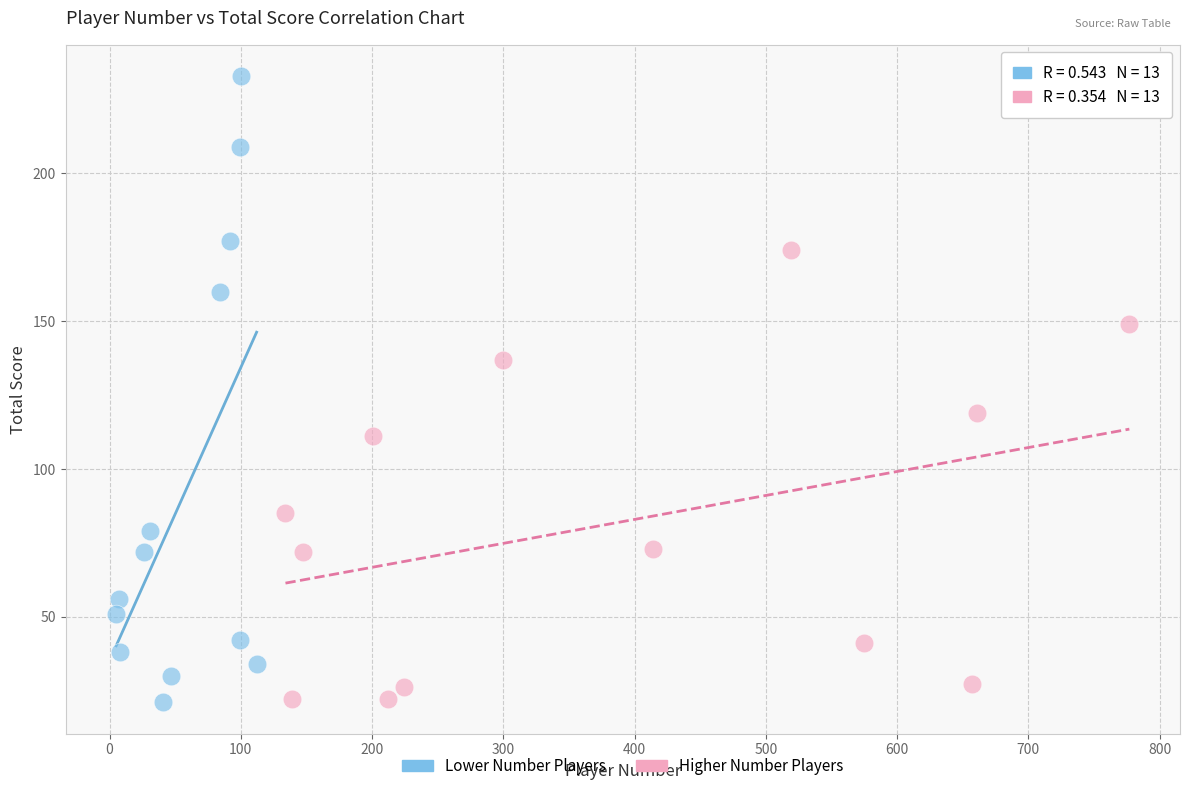

Which series contains the highest Y value?

Lower Number Players